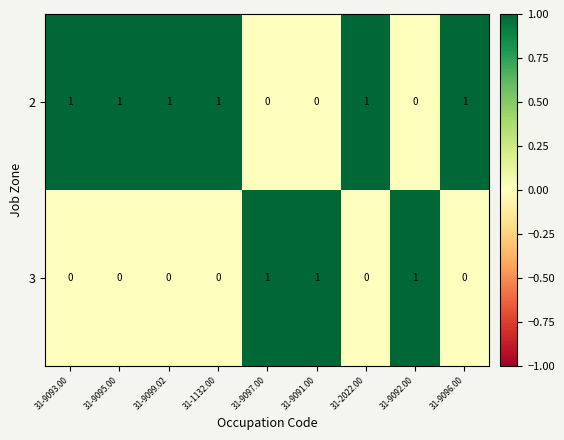

Is the value of 3 at 31-9097.00 greater than the value of 2 at 31-9097.00?

Yes